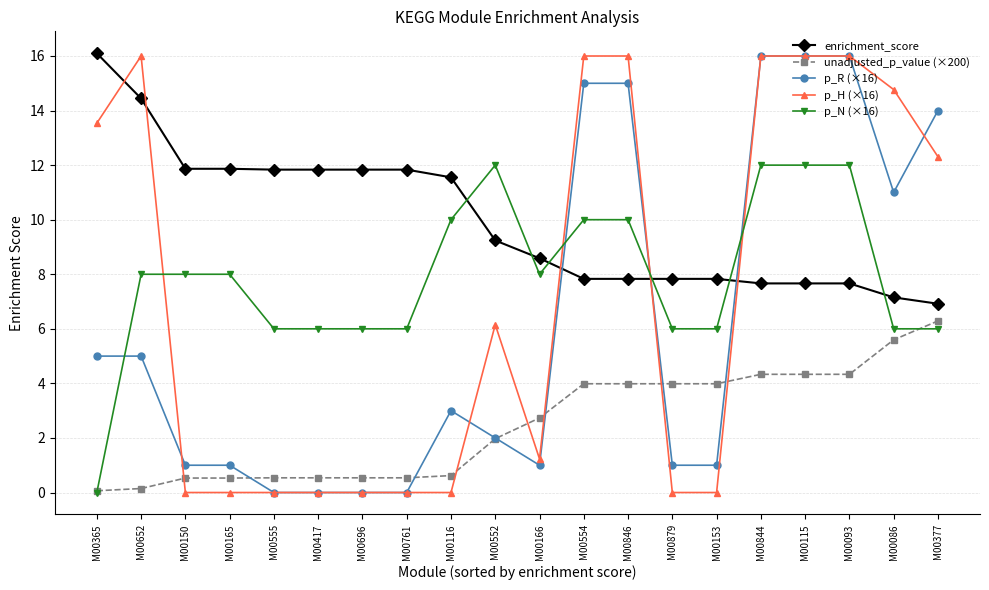

What is the difference between the highest and lowest values at M00166?

7.6